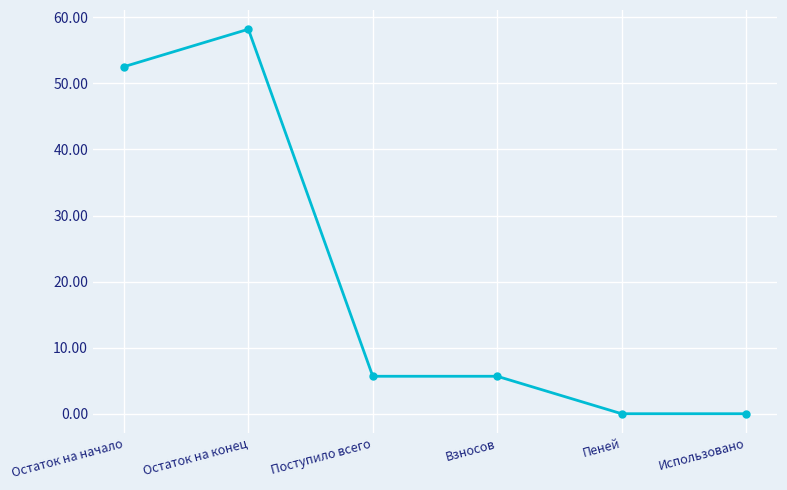

At which category does the data reach its first local peak?

Остаток на конец